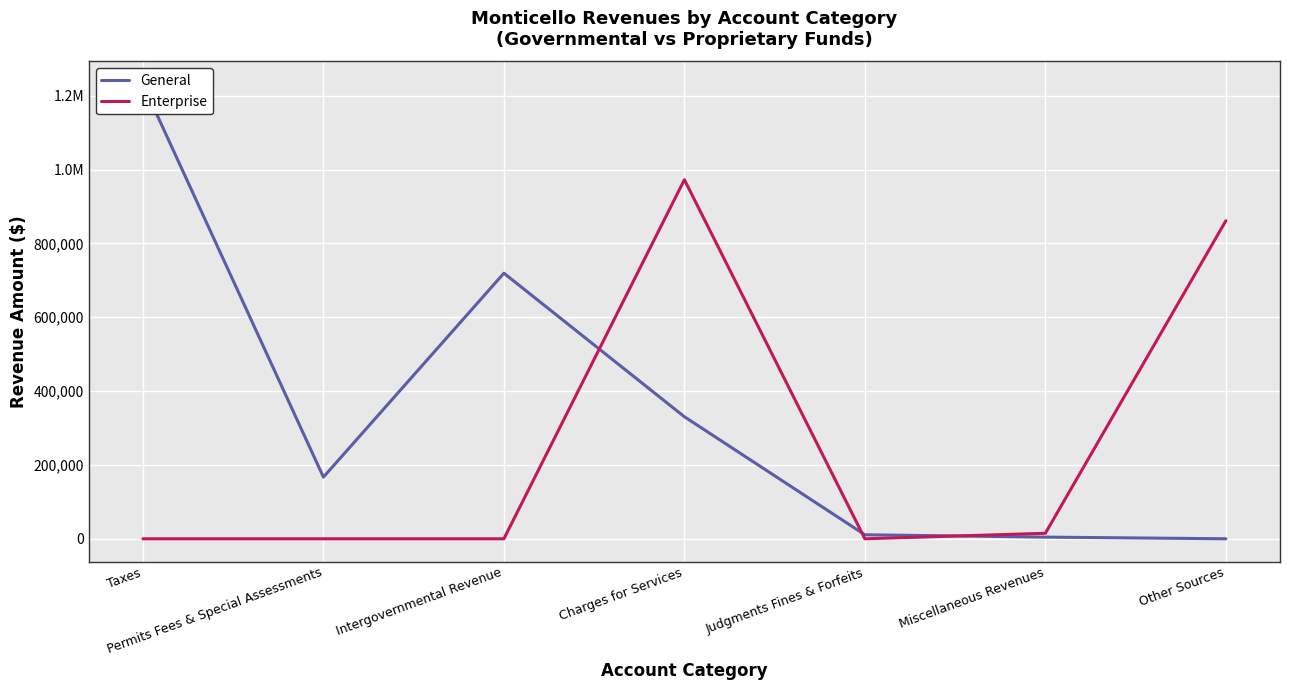

Which series has the widest spread of values?

General